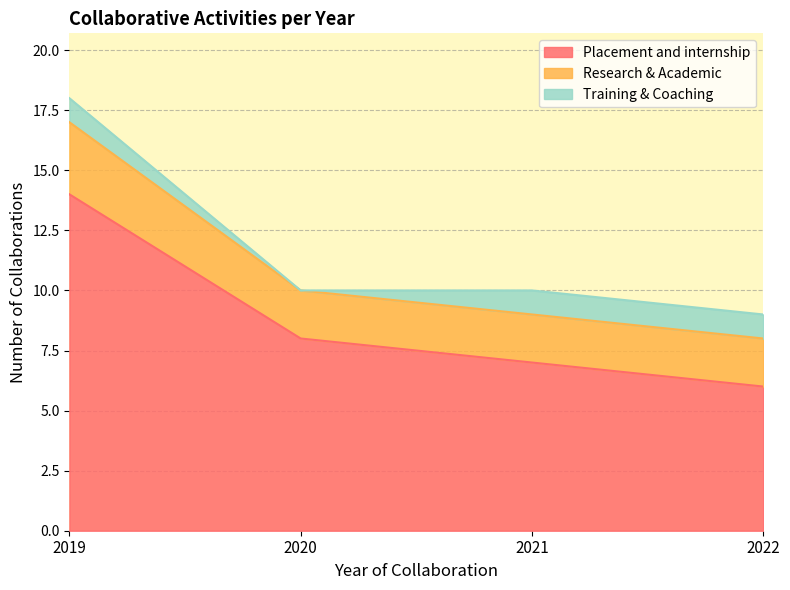

At which label does Placement and internship reach its minimum?

2022